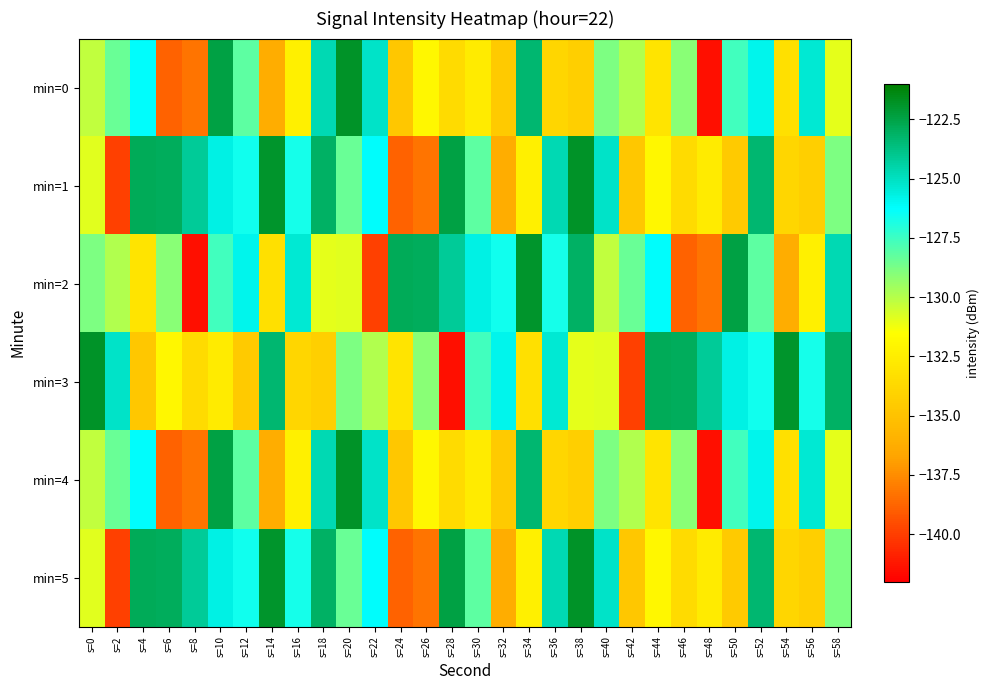

Which series has the largest range (max minus min)?

min=0